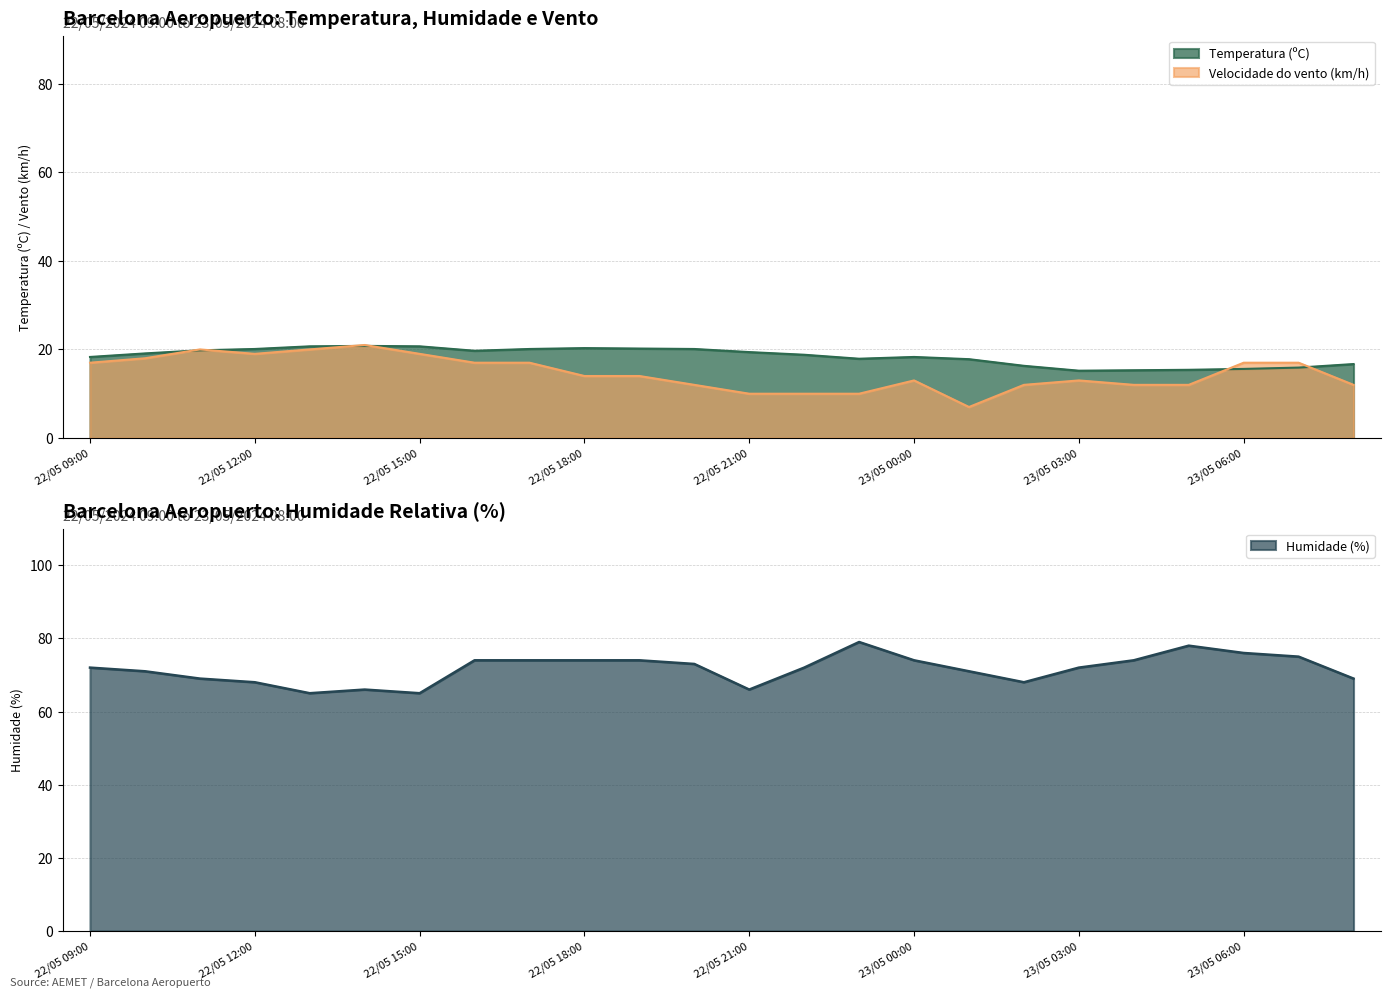

At which category is the sum across all series the highest?

22/05 17:00